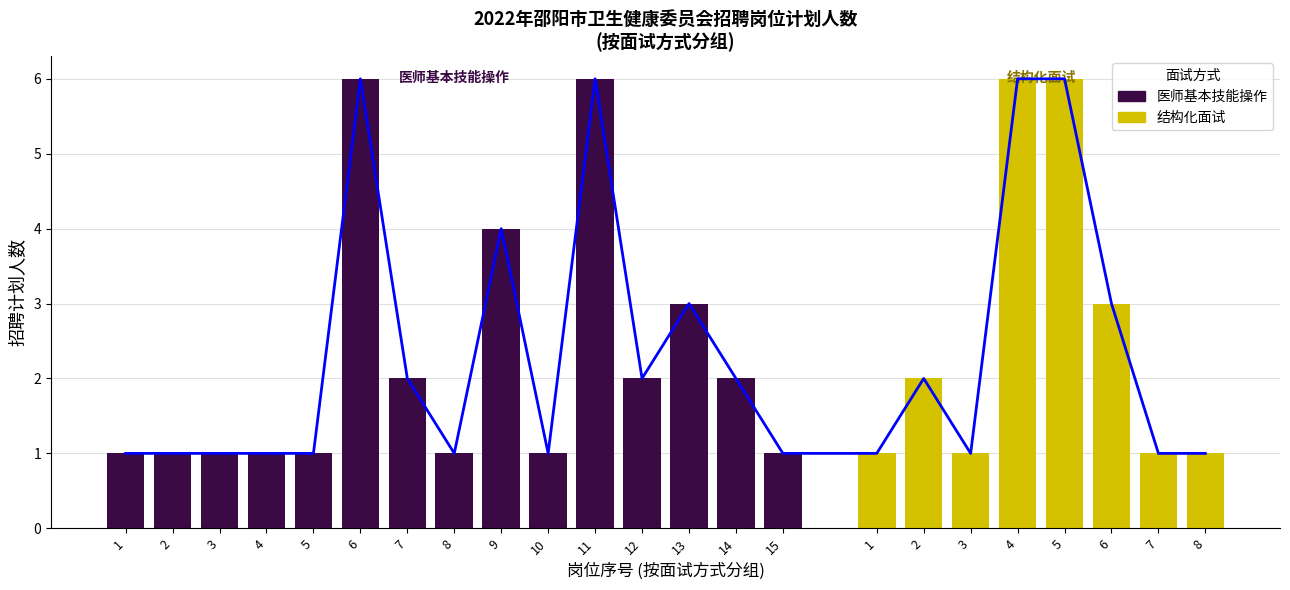

Read the value at 6.

3